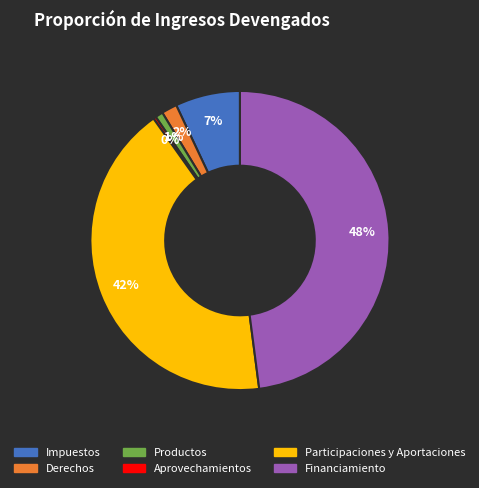

Is the sum of Impuestos and Aprovechamientos greater than half?

No